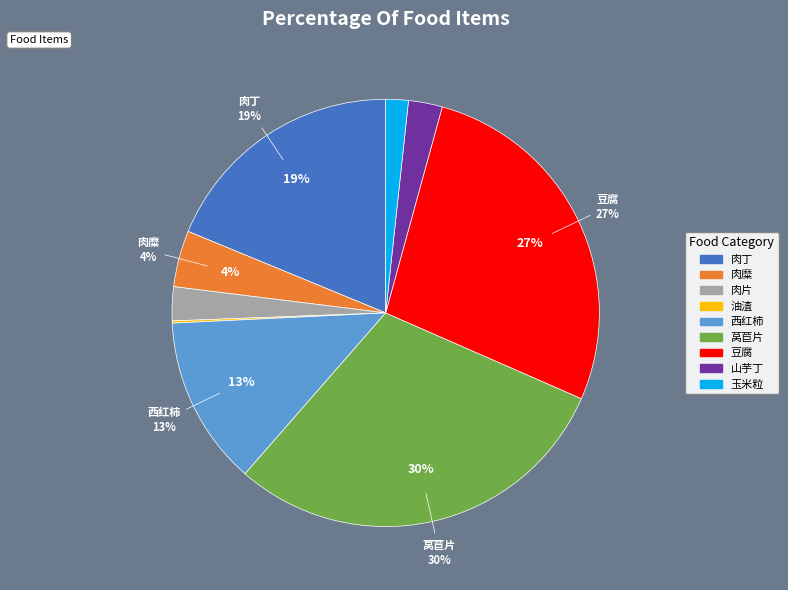

To the nearest percent, what is the difference between the largest and smallest slice percentages?

30%